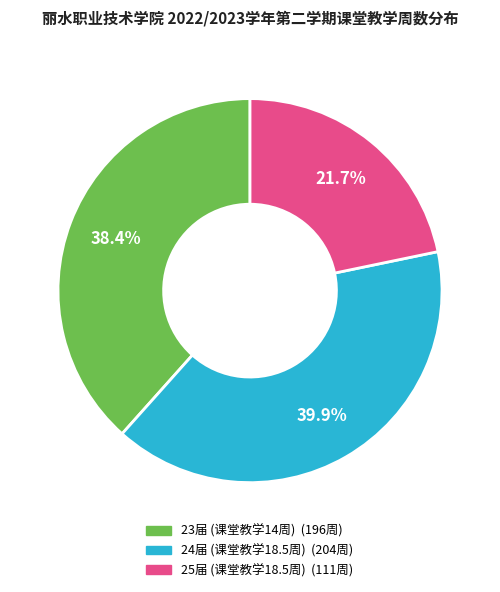

How many segments does this pie chart have?

3